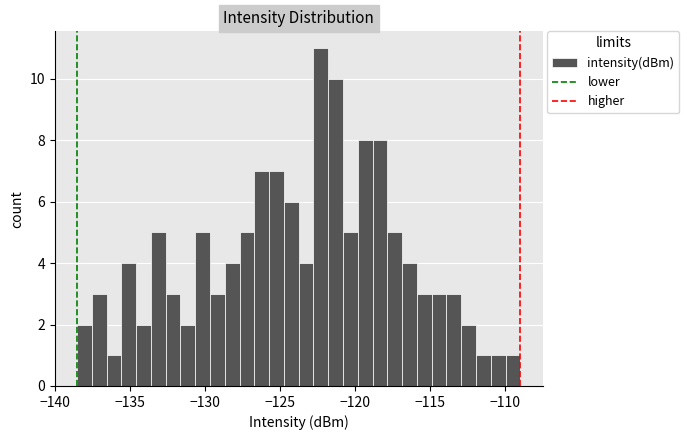

Around what value on the x-axis is the tallest bar? Give the approximate position of its centre, as read against the axis.

-122.5